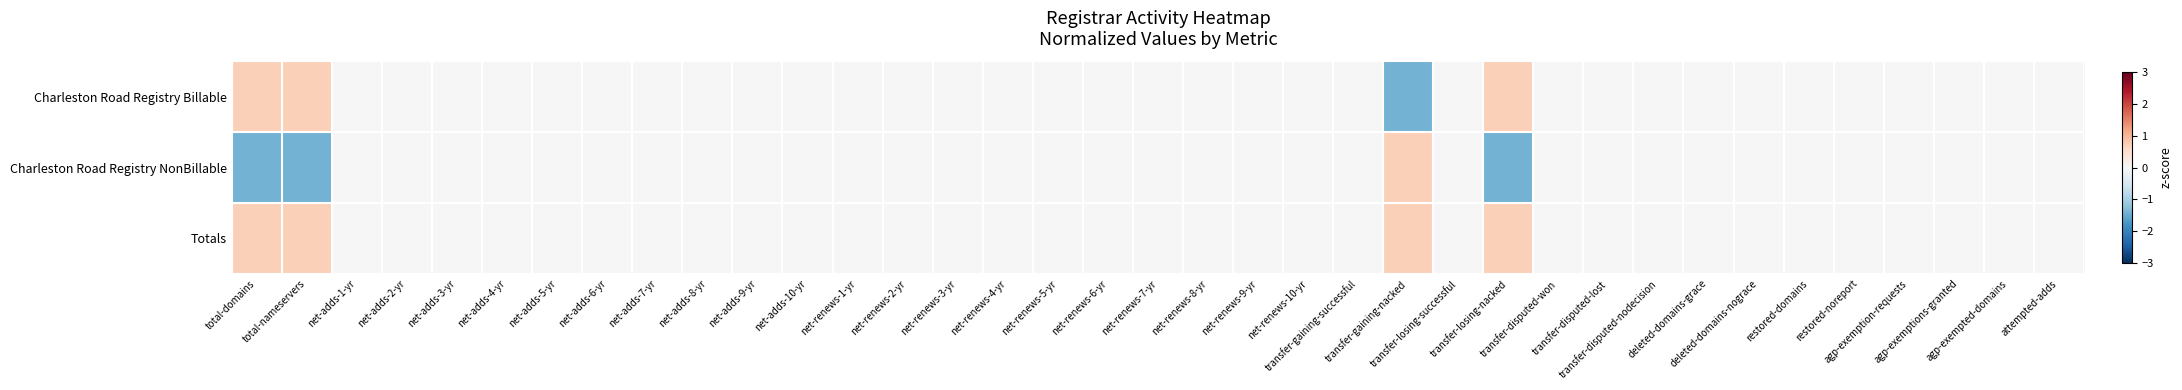

Reading right to left, what are all the values shown in this chart?

Charleston Road Registry Billable: attempted-adds=0.0	agp-exempted-domains=0.0	agp-exemptions-granted=0.0	agp-exemption-requests=0.0	restored-noreport=0.0	restored-domains=0.0	deleted-domains-nograce=0.0	deleted-domains-grace=0.0	transfer-disputed-nodecision=0.0	transfer-disputed-lost=0.0	transfer-disputed-won=0.0	transfer-losing-nacked=0.7	transfer-losing-successful=0.0	transfer-gaining-nacked=-1.4	transfer-gaining-successful=0.0	net-renews-10-yr=0.0	net-renews-9-yr=0.0	net-renews-8-yr=0.0	net-renews-7-yr=0.0	net-renews-6-yr=0.0	net-renews-5-yr=0.0	net-renews-4-yr=0.0	net-renews-3-yr=0.0	net-renews-2-yr=0.0	net-renews-1-yr=0.0	net-adds-10-yr=0.0	net-adds-9-yr=0.0	net-adds-8-yr=0.0	net-adds-7-yr=0.0	net-adds-6-yr=0.0	net-adds-5-yr=0.0	net-adds-4-yr=0.0	net-adds-3-yr=0.0	net-adds-2-yr=0.0	net-adds-1-yr=0.0	total-nameservers=0.7	total-domains=0.7
Charleston Road Registry NonBillable: attempted-adds=0.0	agp-exempted-domains=0.0	agp-exemptions-granted=0.0	agp-exemption-requests=0.0	restored-noreport=0.0	restored-domains=0.0	deleted-domains-nograce=0.0	deleted-domains-grace=0.0	transfer-disputed-nodecision=0.0	transfer-disputed-lost=0.0	transfer-disputed-won=0.0	transfer-losing-nacked=-1.4	transfer-losing-successful=0.0	transfer-gaining-nacked=0.7	transfer-gaining-successful=0.0	net-renews-10-yr=0.0	net-renews-9-yr=0.0	net-renews-8-yr=0.0	net-renews-7-yr=0.0	net-renews-6-yr=0.0	net-renews-5-yr=0.0	net-renews-4-yr=0.0	net-renews-3-yr=0.0	net-renews-2-yr=0.0	net-renews-1-yr=0.0	net-adds-10-yr=0.0	net-adds-9-yr=0.0	net-adds-8-yr=0.0	net-adds-7-yr=0.0	net-adds-6-yr=0.0	net-adds-5-yr=0.0	net-adds-4-yr=0.0	net-adds-3-yr=0.0	net-adds-2-yr=0.0	net-adds-1-yr=0.0	total-nameservers=-1.4	total-domains=-1.4
Totals: attempted-adds=0.0	agp-exempted-domains=0.0	agp-exemptions-granted=0.0	agp-exemption-requests=0.0	restored-noreport=0.0	restored-domains=0.0	deleted-domains-nograce=0.0	deleted-domains-grace=0.0	transfer-disputed-nodecision=0.0	transfer-disputed-lost=0.0	transfer-disputed-won=0.0	transfer-losing-nacked=0.7	transfer-losing-successful=0.0	transfer-gaining-nacked=0.7	transfer-gaining-successful=0.0	net-renews-10-yr=0.0	net-renews-9-yr=0.0	net-renews-8-yr=0.0	net-renews-7-yr=0.0	net-renews-6-yr=0.0	net-renews-5-yr=0.0	net-renews-4-yr=0.0	net-renews-3-yr=0.0	net-renews-2-yr=0.0	net-renews-1-yr=0.0	net-adds-10-yr=0.0	net-adds-9-yr=0.0	net-adds-8-yr=0.0	net-adds-7-yr=0.0	net-adds-6-yr=0.0	net-adds-5-yr=0.0	net-adds-4-yr=0.0	net-adds-3-yr=0.0	net-adds-2-yr=0.0	net-adds-1-yr=0.0	total-nameservers=0.7	total-domains=0.7